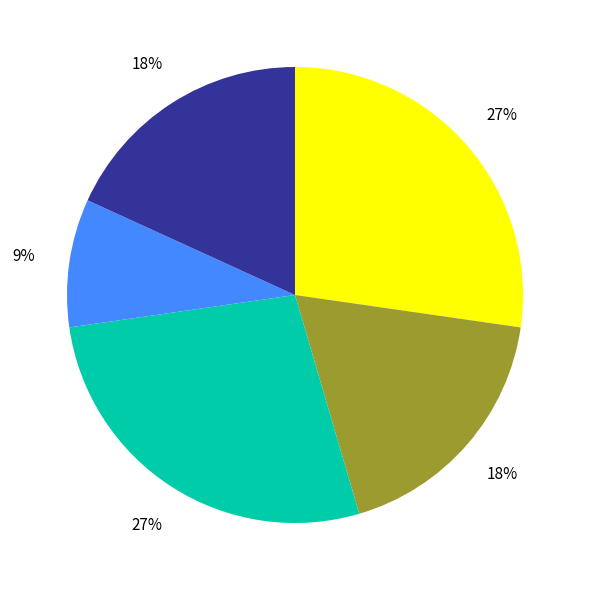

To the nearest percent, what is the difference between the largest and smallest slice percentages?

18%